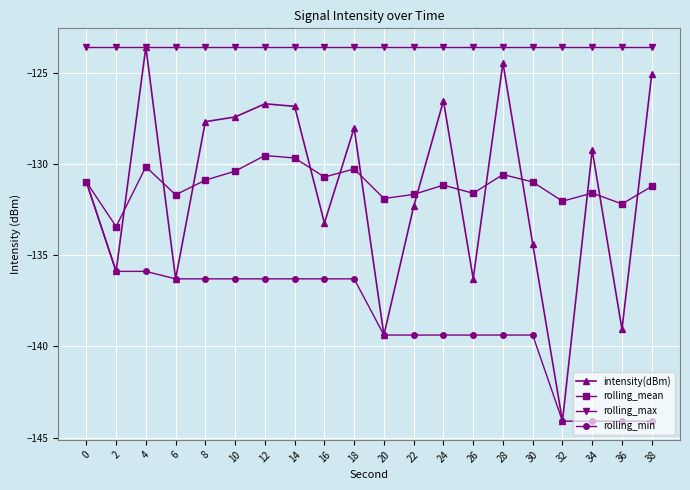

True or false: rolling_mean and rolling_max intersect in this chart.

False